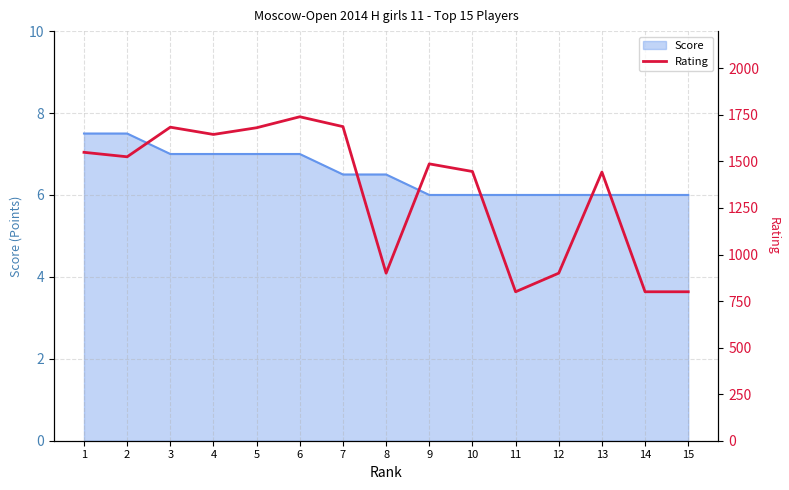

Which label corresponds to the largest value in the chart?

6